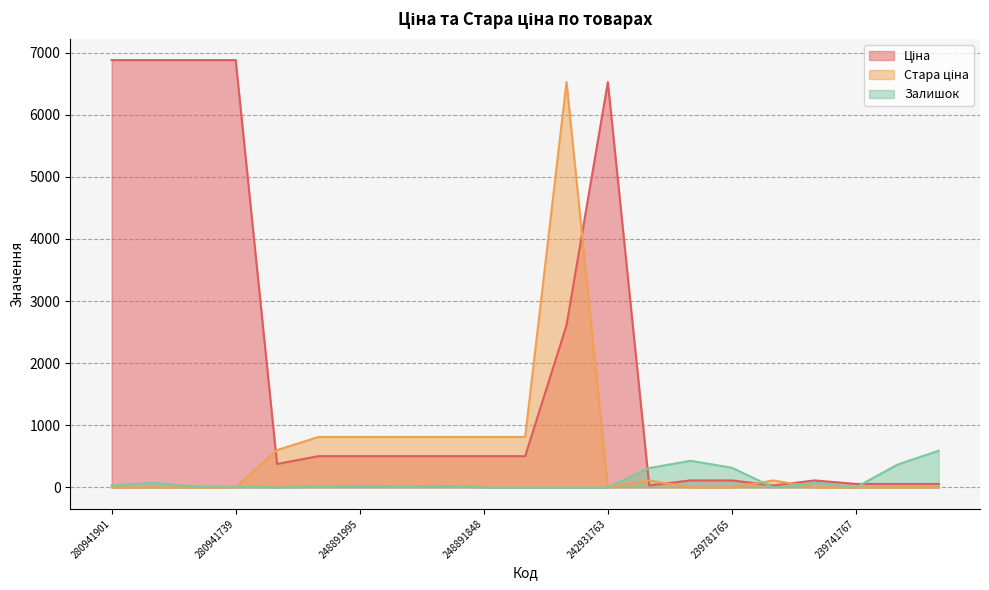

What is the difference between the highest and lowest values at 280941739?

6879.5